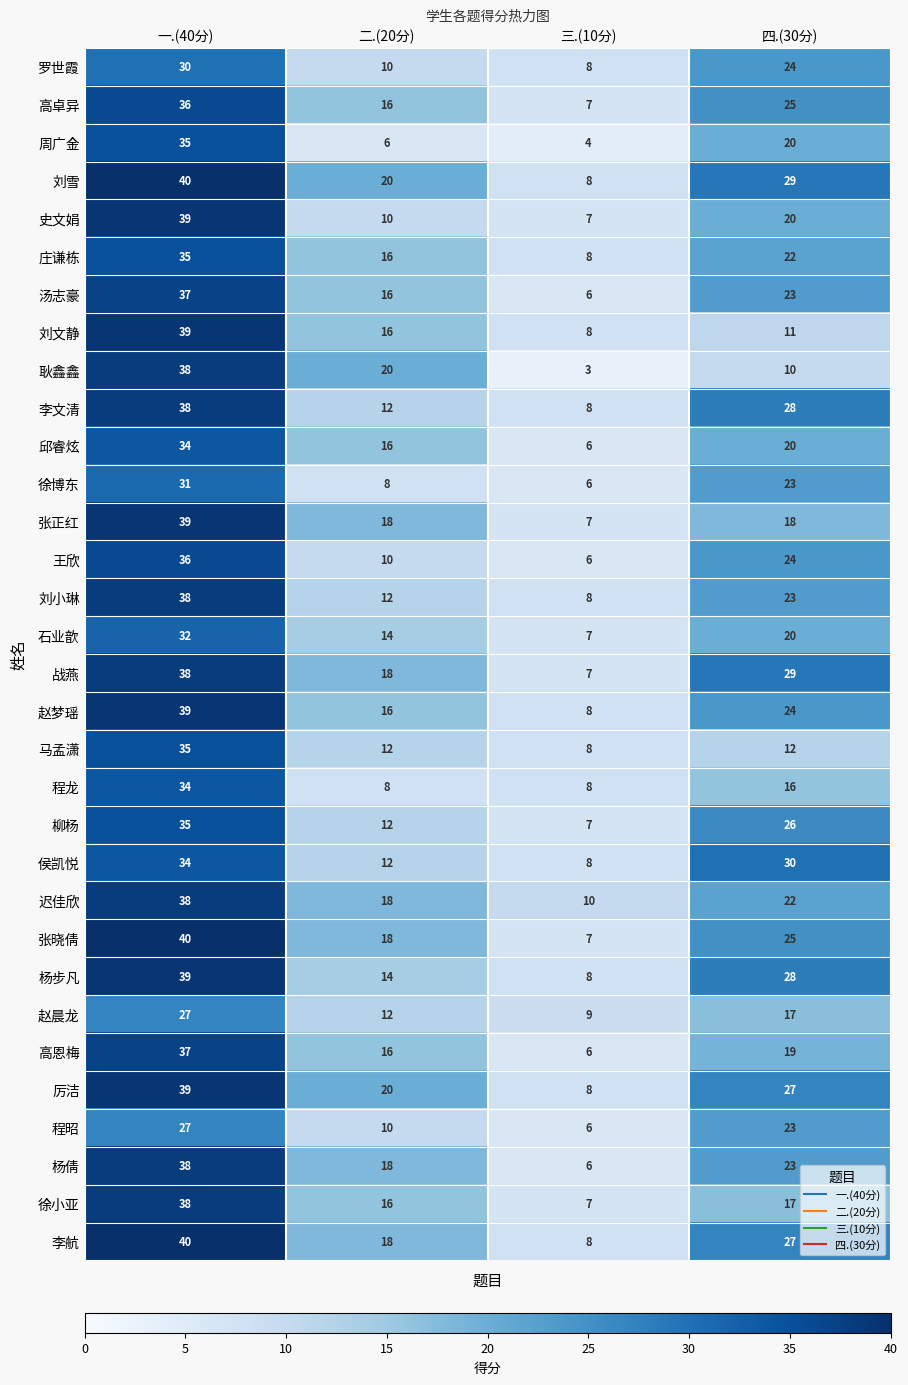

How many 杨倩 values are between 18 and 38?

3